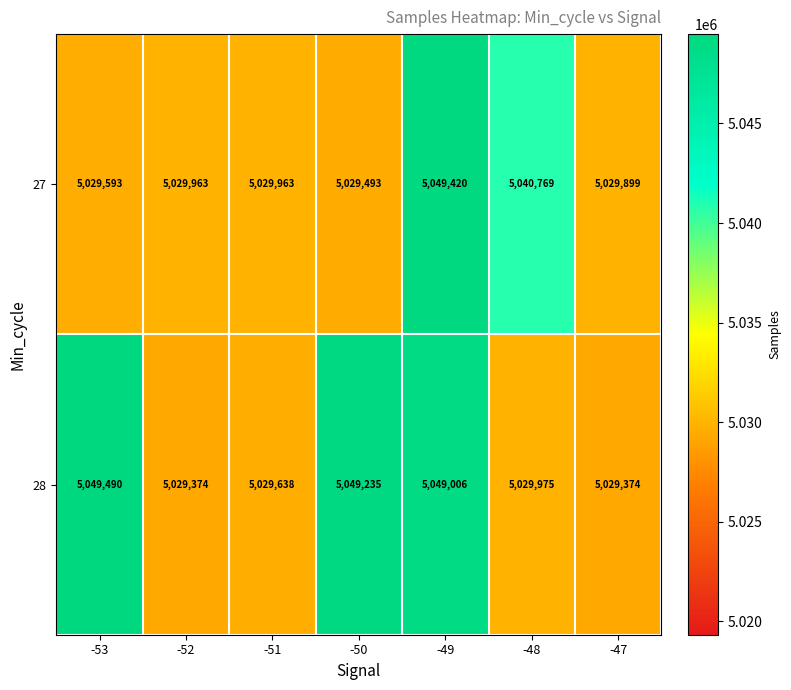

Reading left to right, transcribe all the data shown in this chart.

27: 5029593	5029963	5029963	5029493	5049420	5040769	5029899
28: 5049490	5029374	5029638	5049235	5049006	5029975	5029374